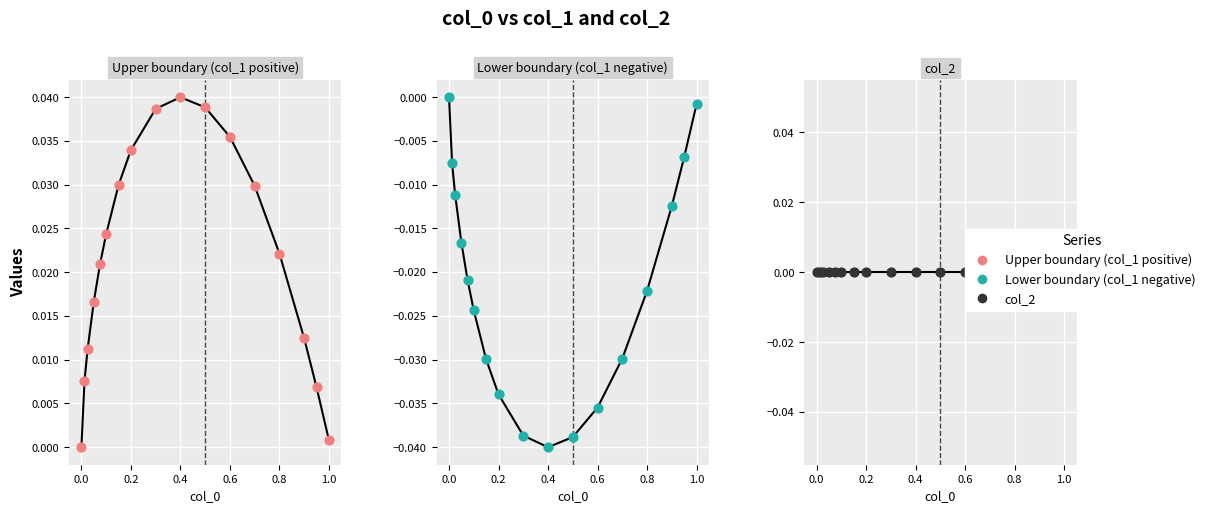

Is the value of Lower boundary (col_1 negative) at 8 greater than the value of Upper boundary (col_1 positive) points at 1.2?

No